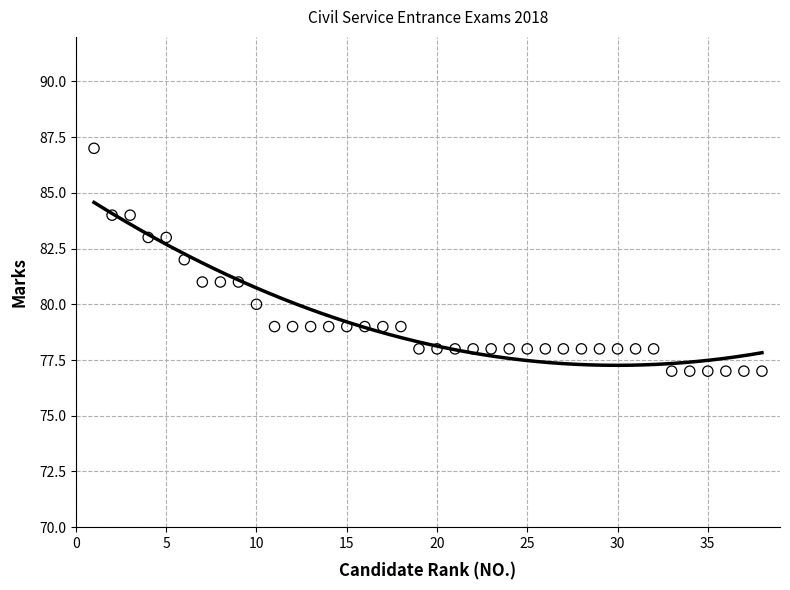

What is the range of Y values (max minus min)?

10